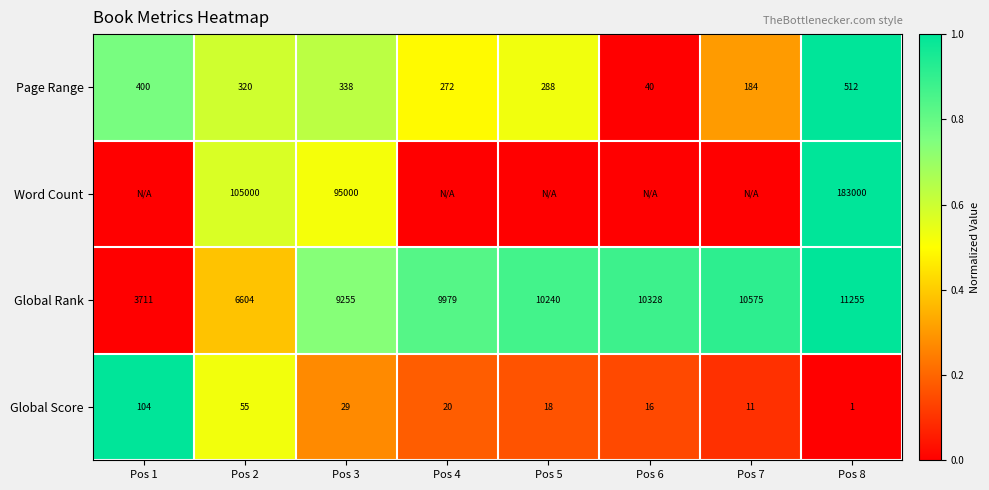

What is the spread (max minus min) of values at Pos 8?

182999